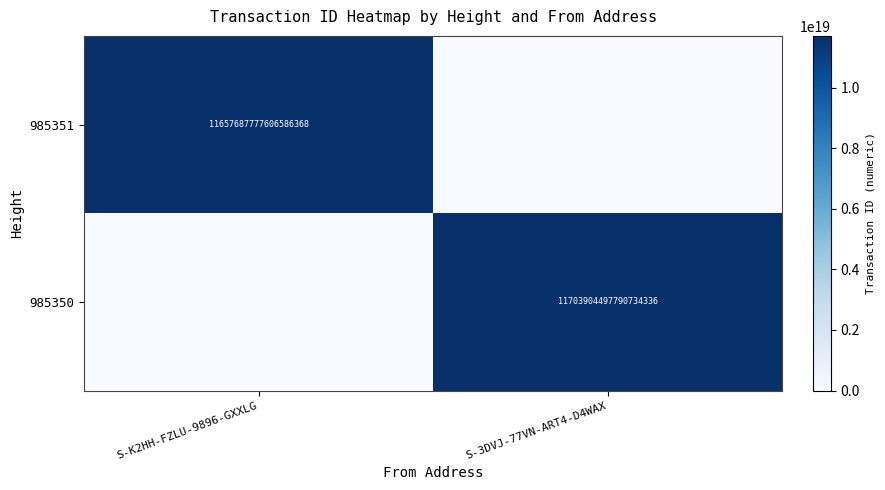

What is the difference between the highest and lowest values at S-3DVJ-77VN-ART4-D4WAX?

11703904497790734336